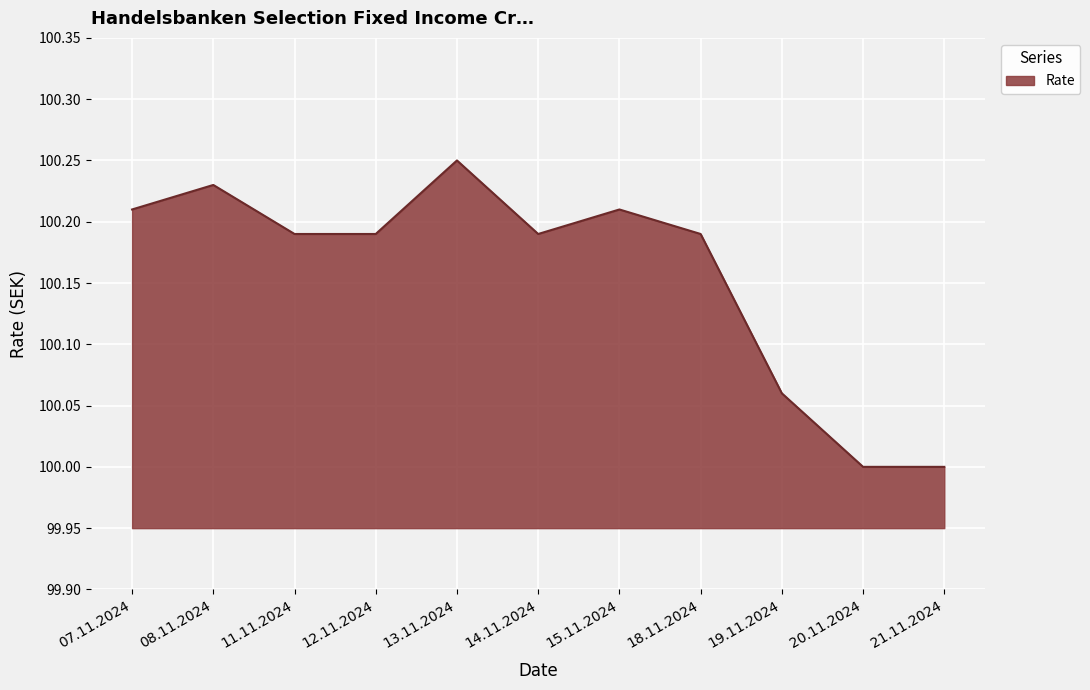

Count the values in the range 100 to 101.

11